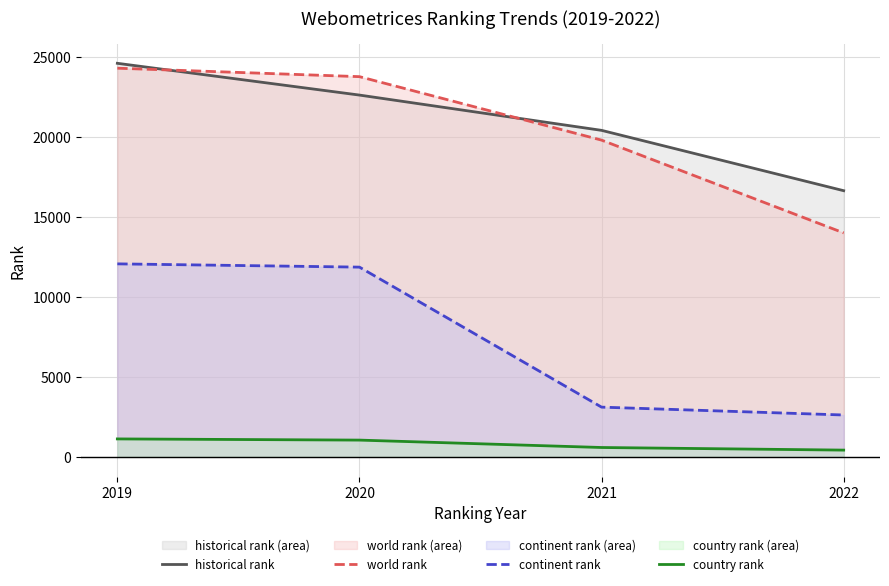

What is the sum of all world rank values?

81827.0